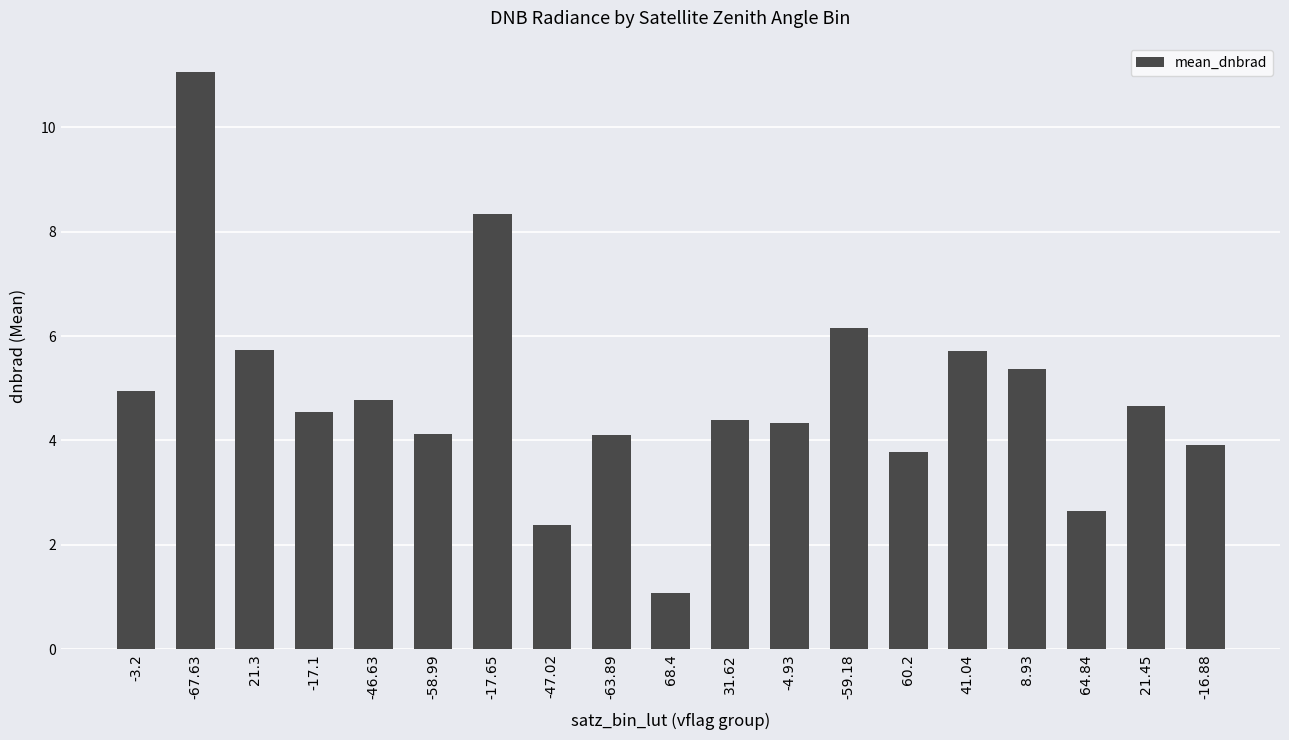

What position from the right is 8.93?

4